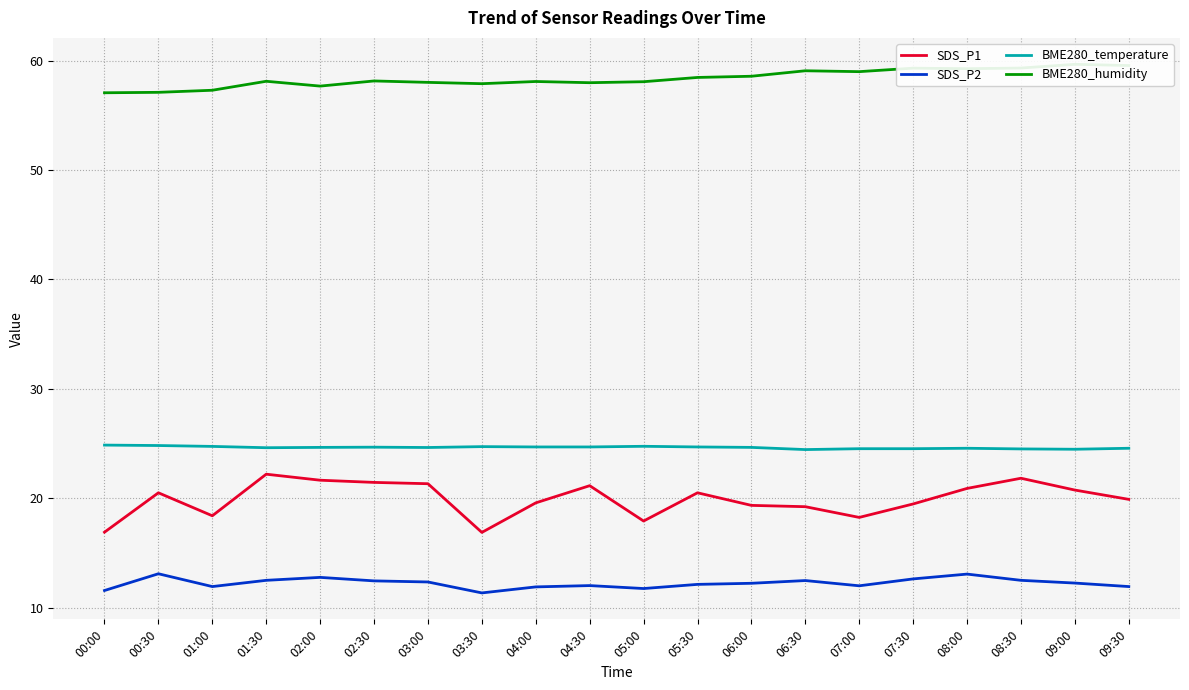

Rank the series by their maximum value, from lowest to highest.

SDS_P2, SDS_P1, BME280_temperature, BME280_humidity